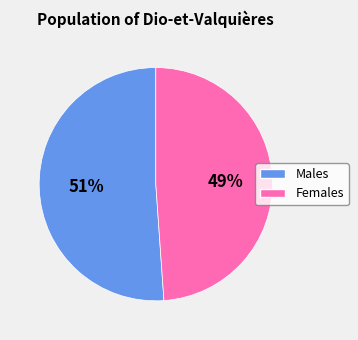

To the nearest percent, what is the average slice percentage?

50%